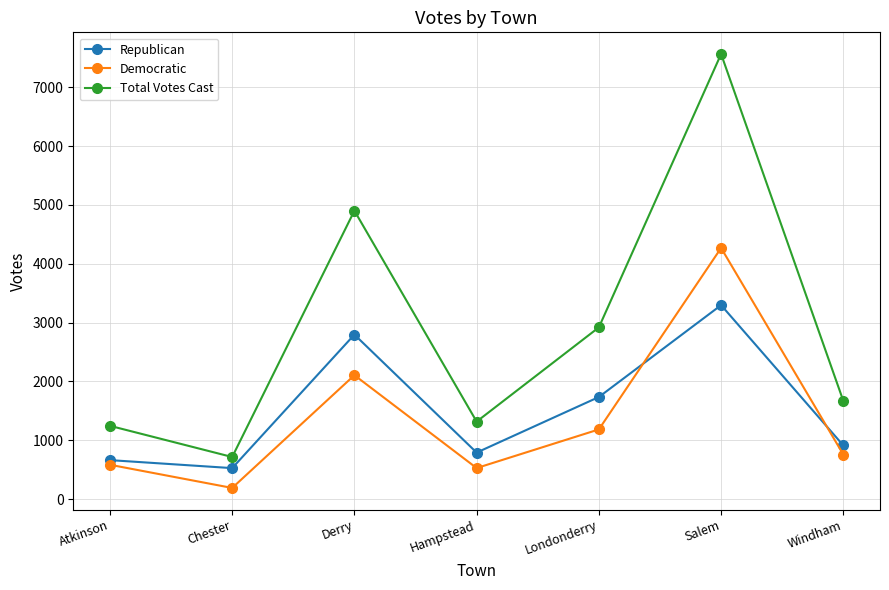

Is it true that Democratic equals 2106 at Derry?

True